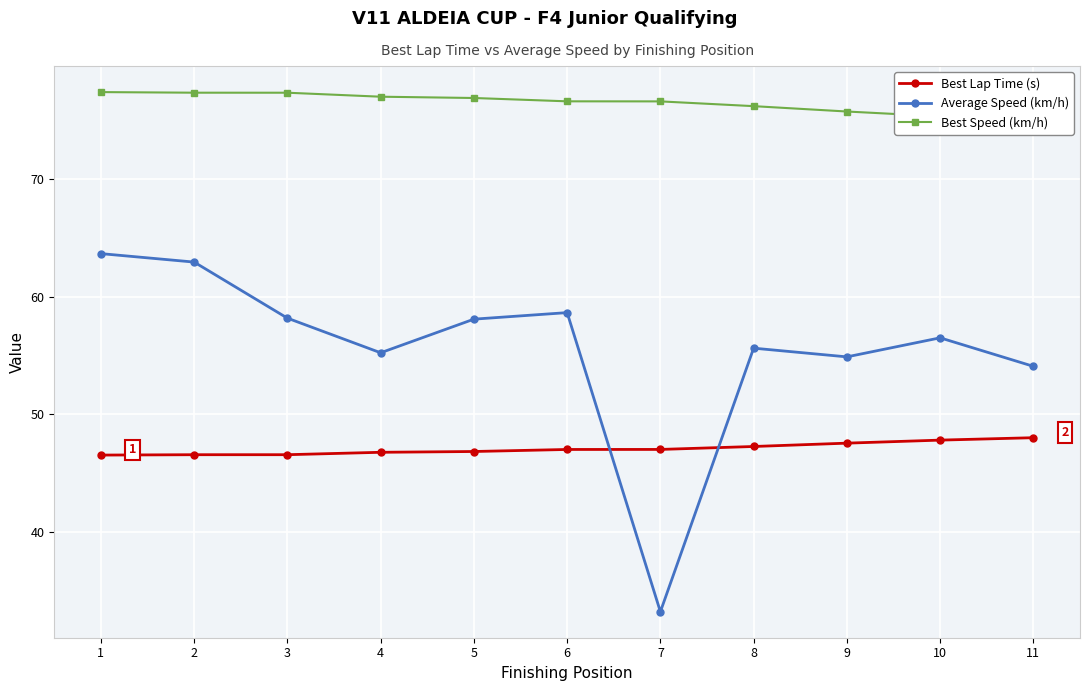

How many interior local peaks does the Average Speed (km/h) series have?

3